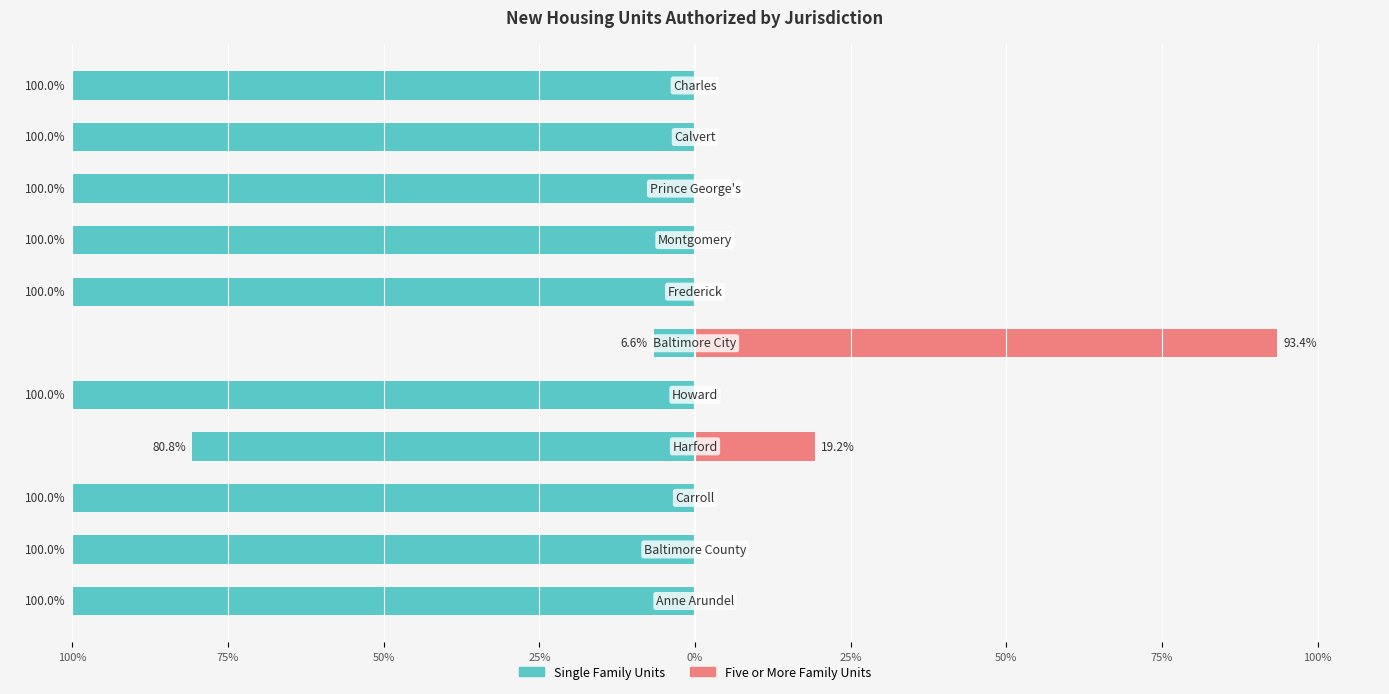

What are all the series names shown in the legend?

Single Family Units, Five or More Family Units